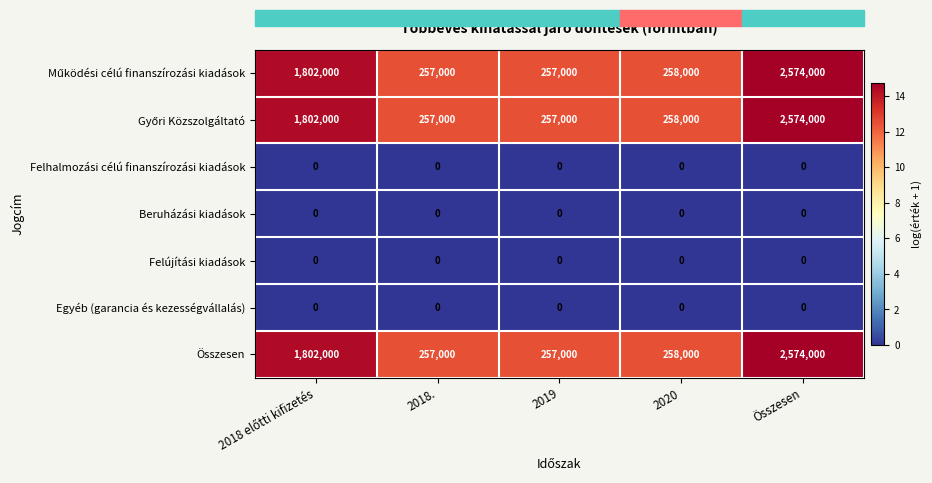

The value of Összesen at 2020 is 381968. True or false?

False